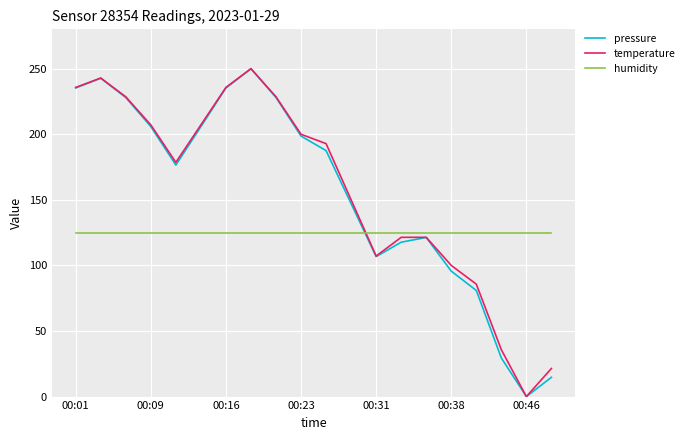

What is the highest value of the pressure series?

250.0